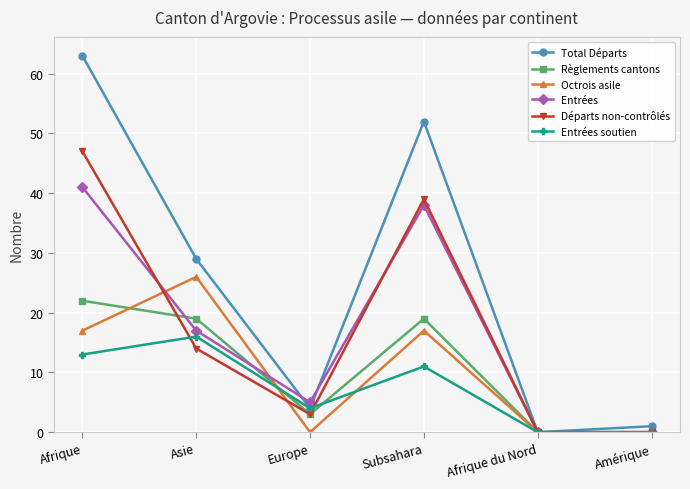

How many lines are shown in the chart?

6